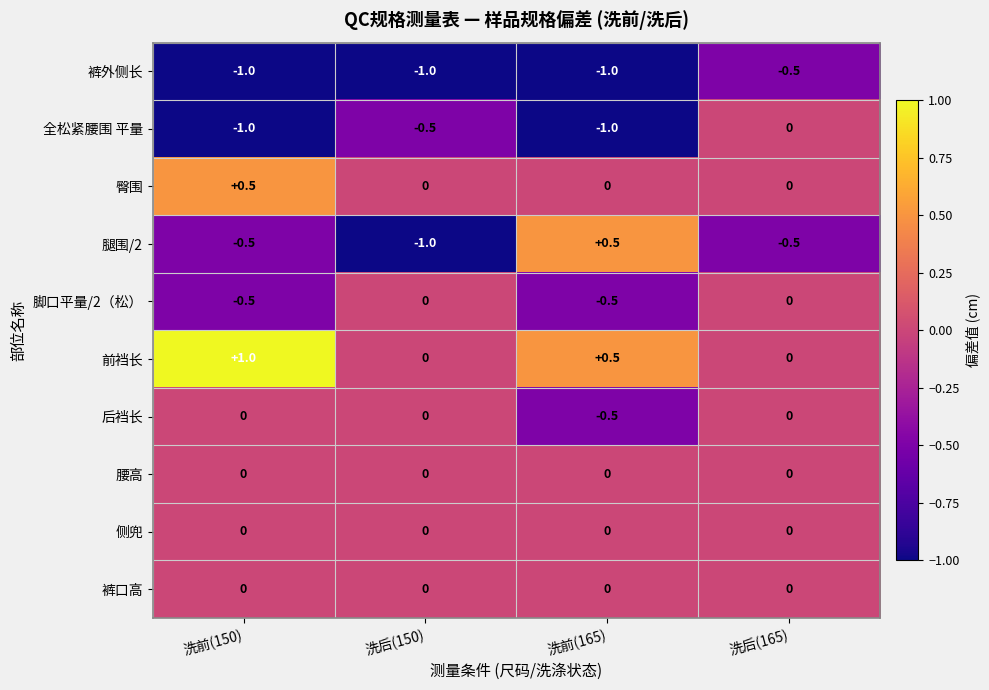

What is the average value of the 前裆长 series?

0.4